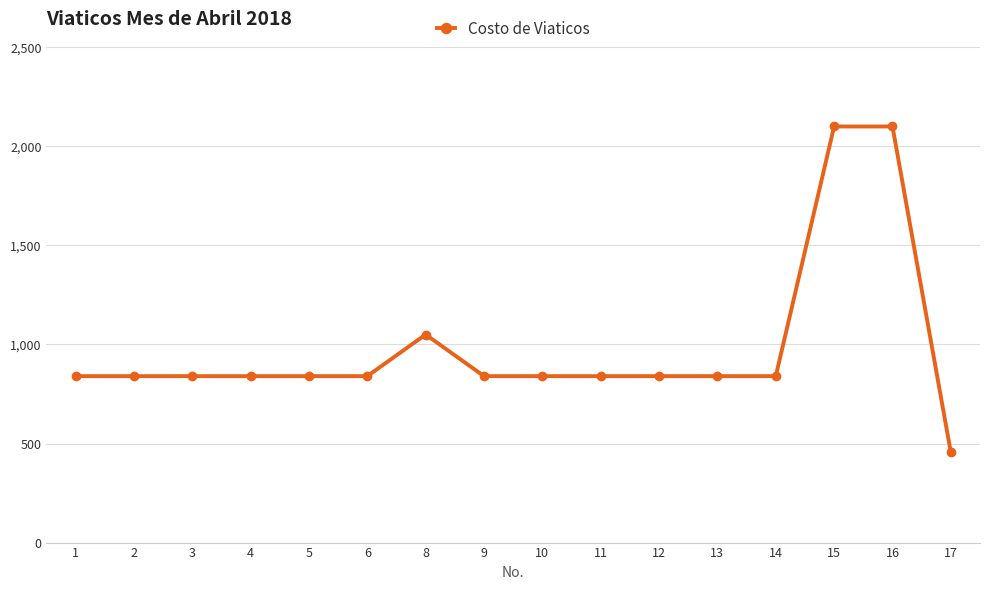

What is the approximate value at 6?

840.0